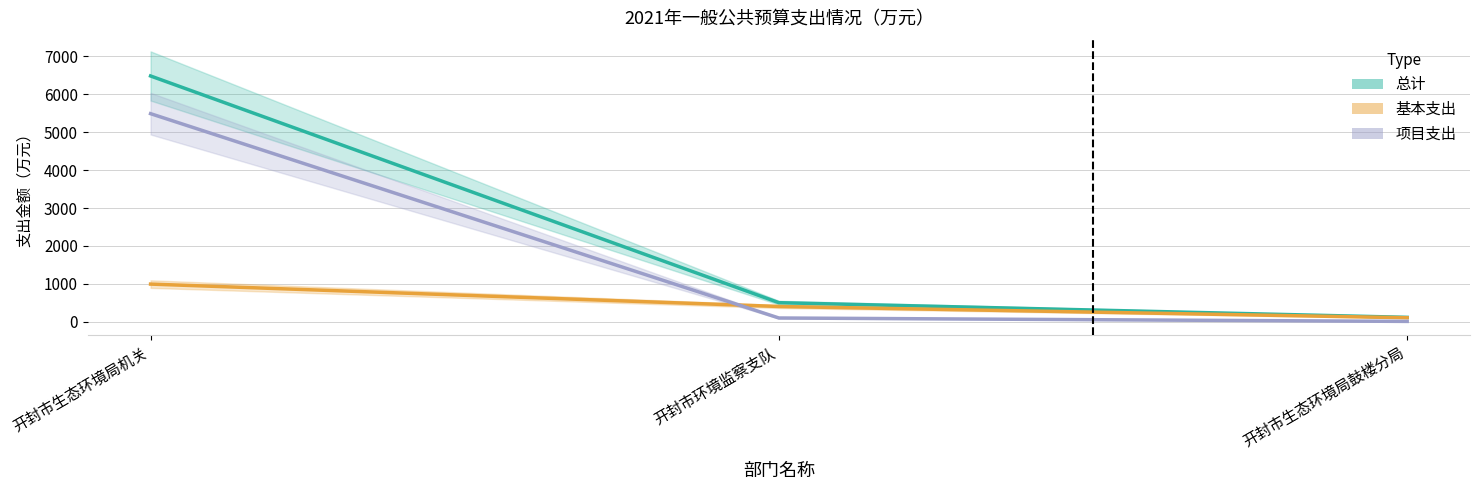

Rank the series by their maximum value, from highest to lowest.

总计, 项目支出, 基本支出